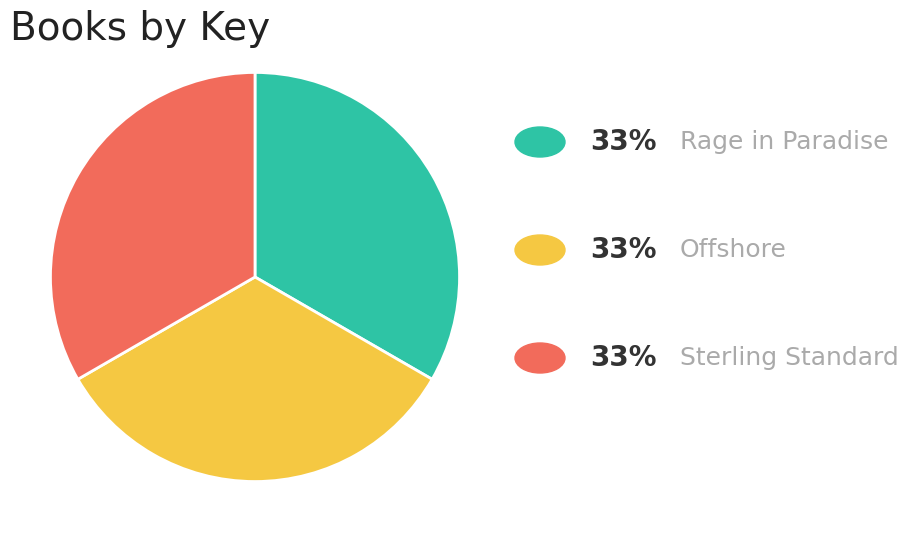

Count the number of slices in the pie.

3